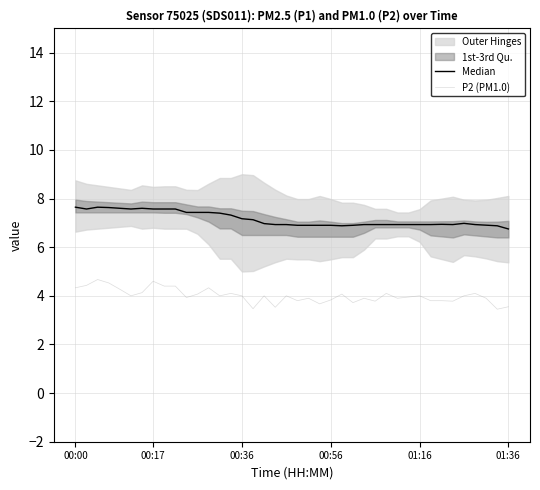

Rank the series by their average value, from lowest to highest.

P2 (PM1.0), Median